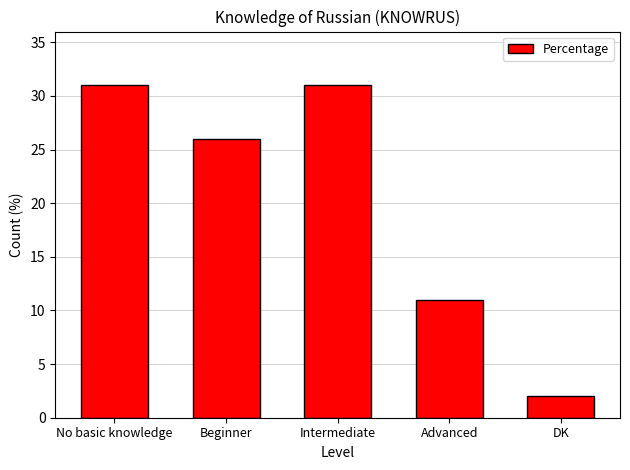

True or false: the data shows 16 at Advanced.

False